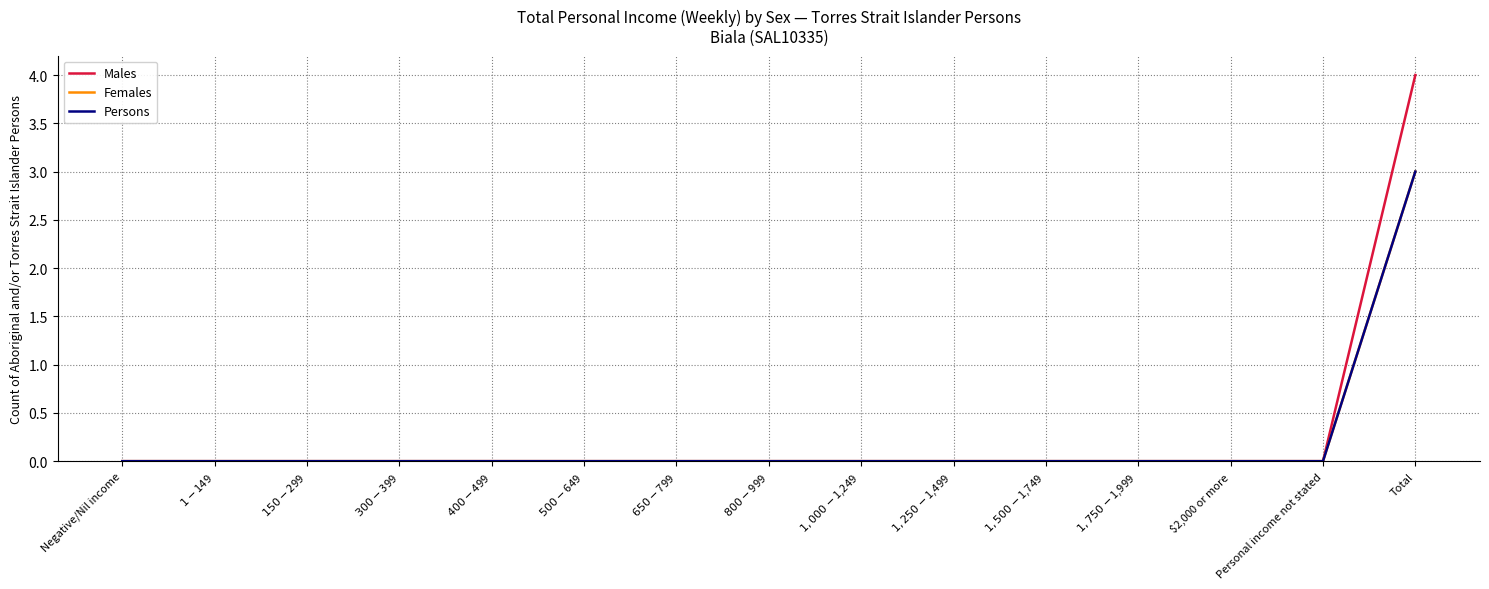

Is this an area chart (filled region under the line)?

No